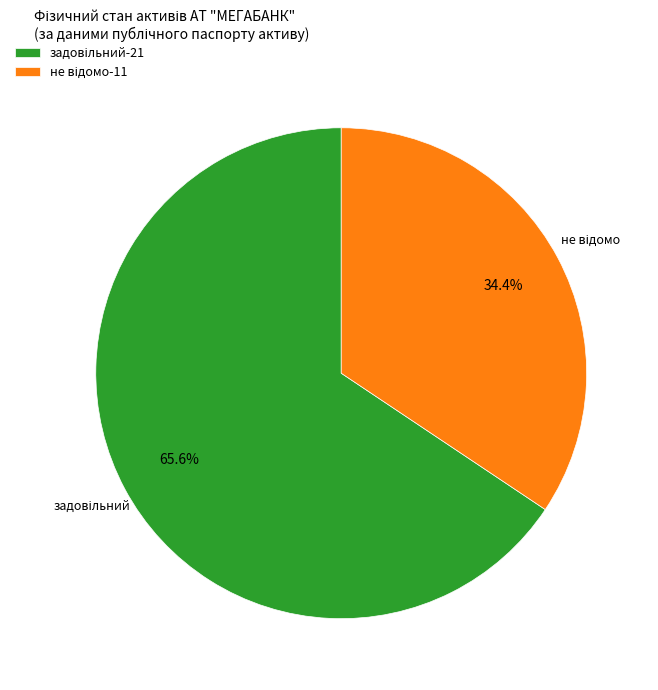

Does any single category account for the majority?

Yes